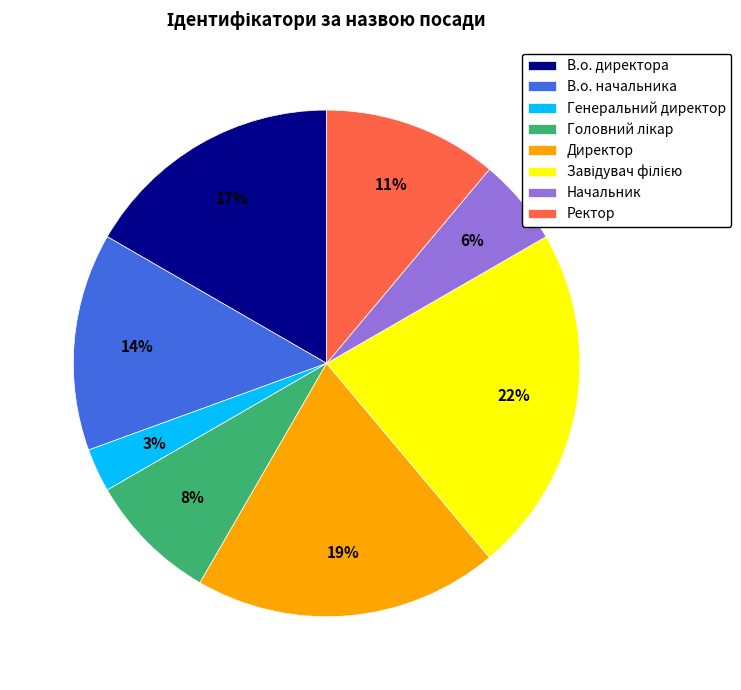

Count the number of slices in the pie.

8